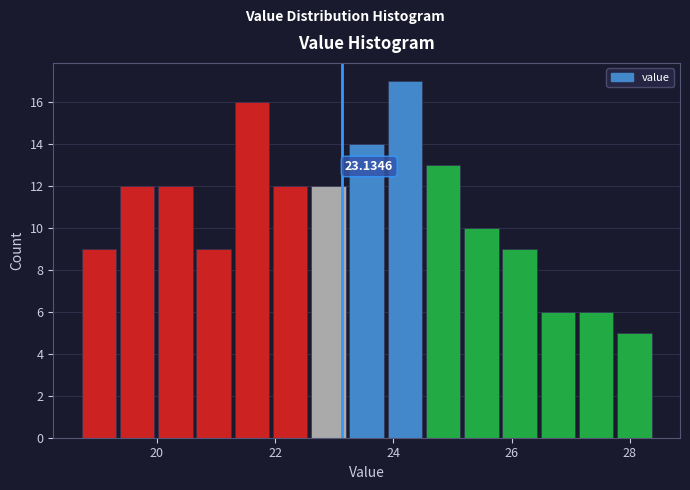

Around what value on the x-axis is the tallest bar? Give the approximate position of its centre, as read against the axis.

24.2